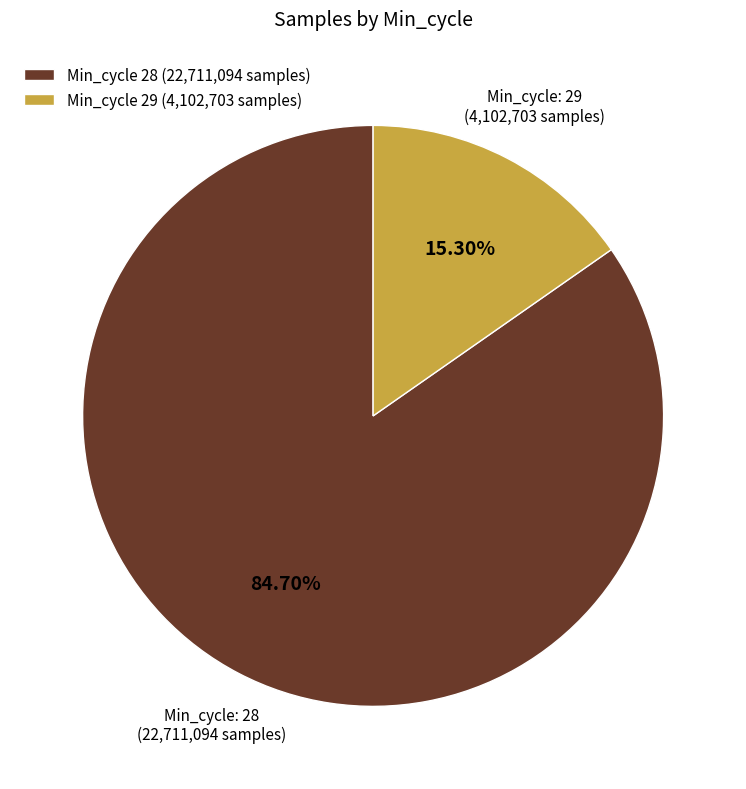

Is there any slice that represents more than half of the pie?

Yes